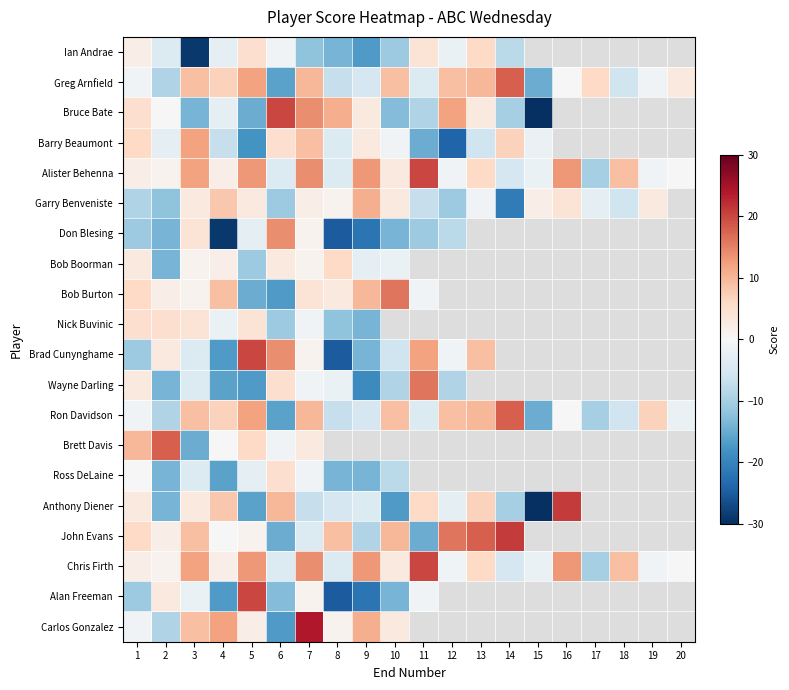

Which series has the largest range (max minus min)?

Anthony Diener